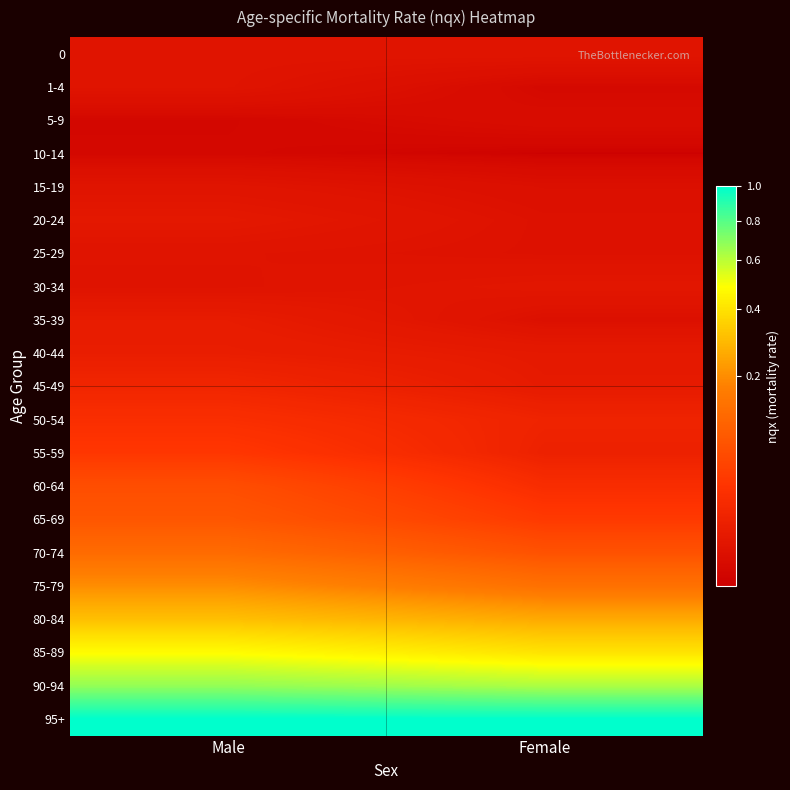

Reading left to right, extract all data points from this chart.

0: Male=0.0	Female=0.0
1-4: Male=0.0	Female=0.0
5-9: Male=0.0	Female=0.0
10-14: Male=0.0	Female=0.0
15-19: Male=0.0	Female=0.0
20-24: Male=0.0	Female=0.0
25-29: Male=0.0	Female=0.0
30-34: Male=0.0	Female=0.0
35-39: Male=0.0	Female=0.0
40-44: Male=0.0	Female=0.0
45-49: Male=0.0	Female=0.0
50-54: Male=0.0	Female=0.0
55-59: Male=0.0	Female=0.0
60-64: Male=0.1	Female=0.0
65-69: Male=0.1	Female=0.0
70-74: Male=0.1	Female=0.1
75-79: Male=0.2	Female=0.1
80-84: Male=0.3	Female=0.3
85-89: Male=0.5	Female=0.4
90-94: Male=0.7	Female=0.6
95+: Male=1.0	Female=1.0